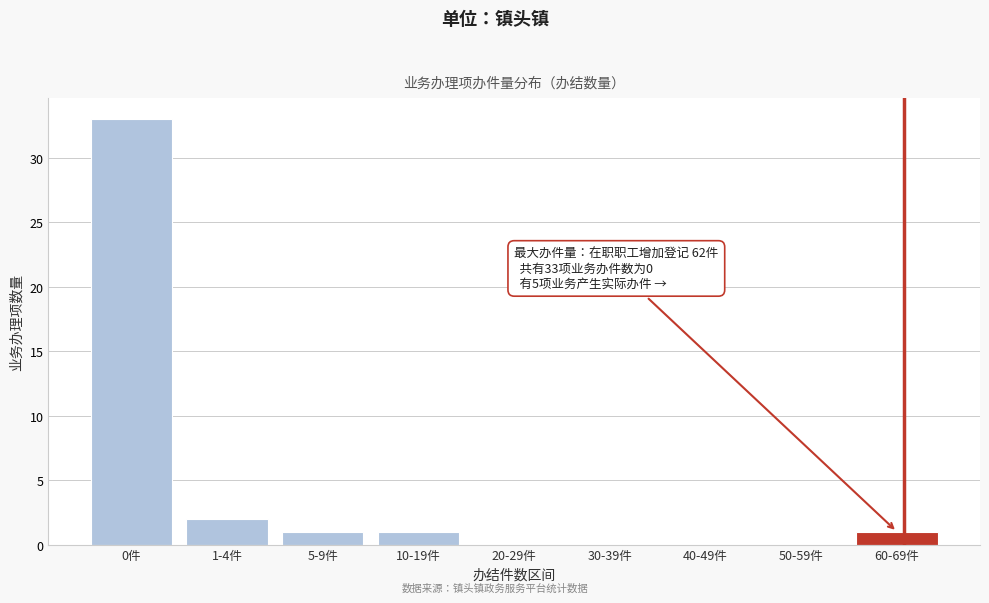

Reading left to right, what are all the values shown in this chart?

0件=33	1-4件=2	5-9件=1	10-19件=1	20-29件=0	30-39件=0	40-49件=0	50-59件=0	60-69件=1